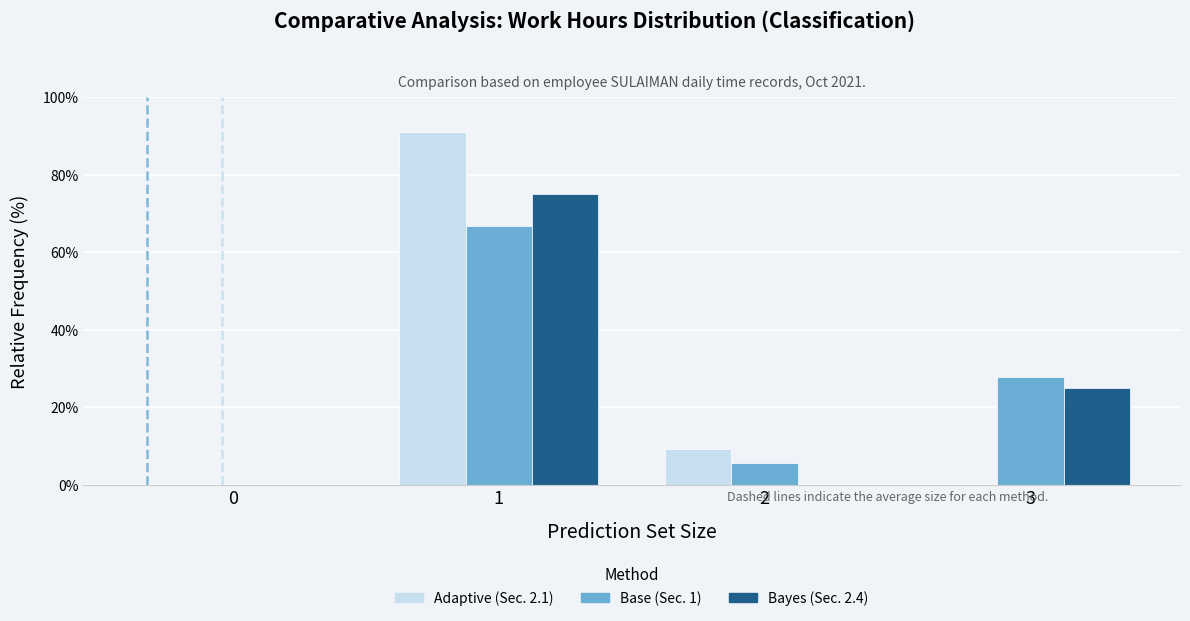

True or false: Adaptive (Sec. 2.1) has a value of 90.9 at 1.

True